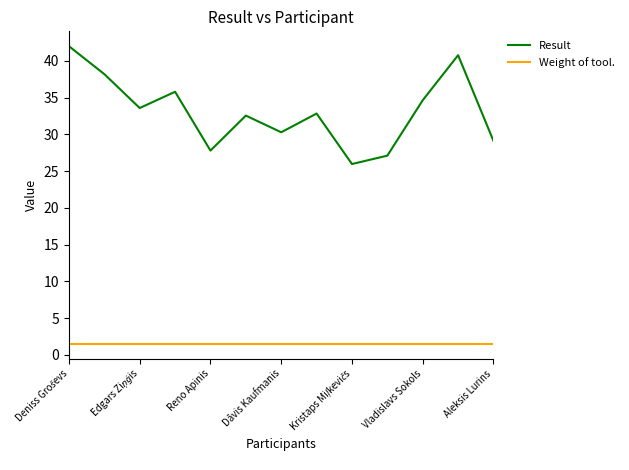

What is the lowest value of the Weight of tool. series?

1.5